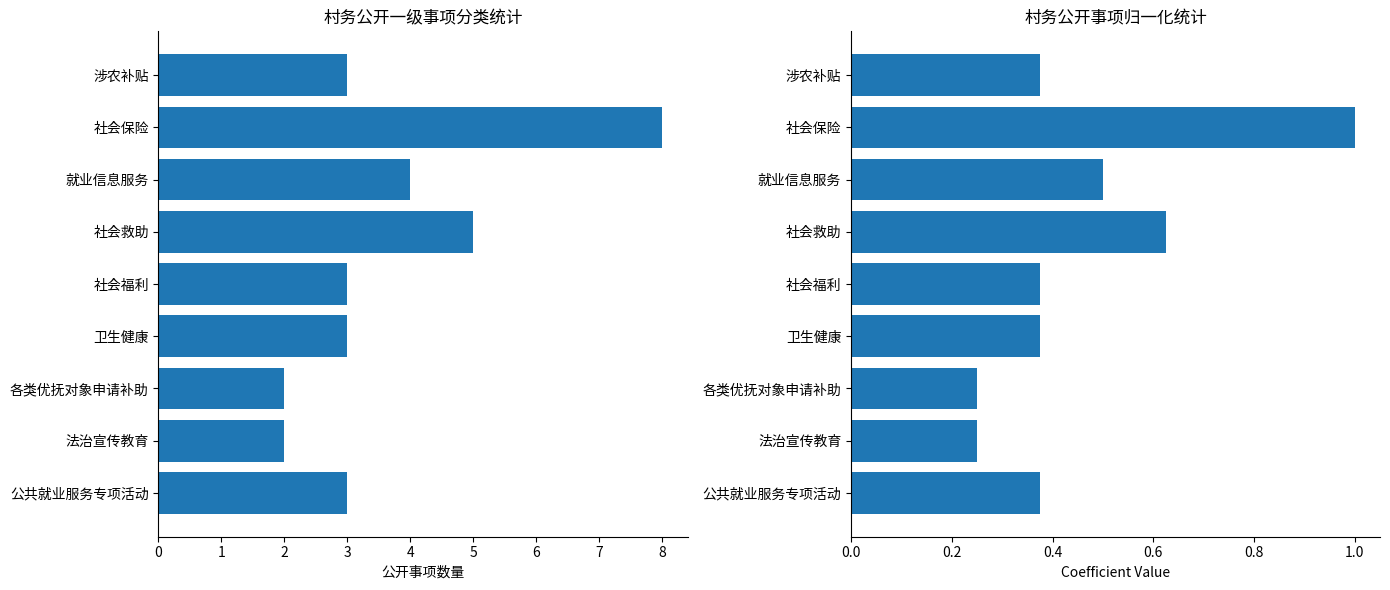

What is the sum of all 归一化数量 values?

4.1